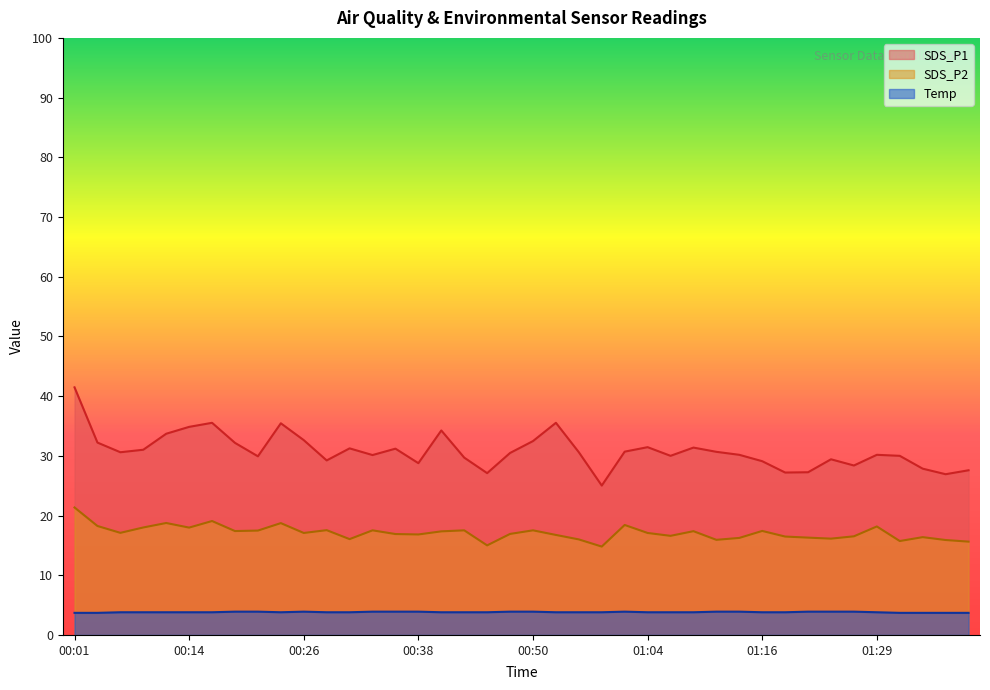

At which category does Temp reach its first local peak?

00:26